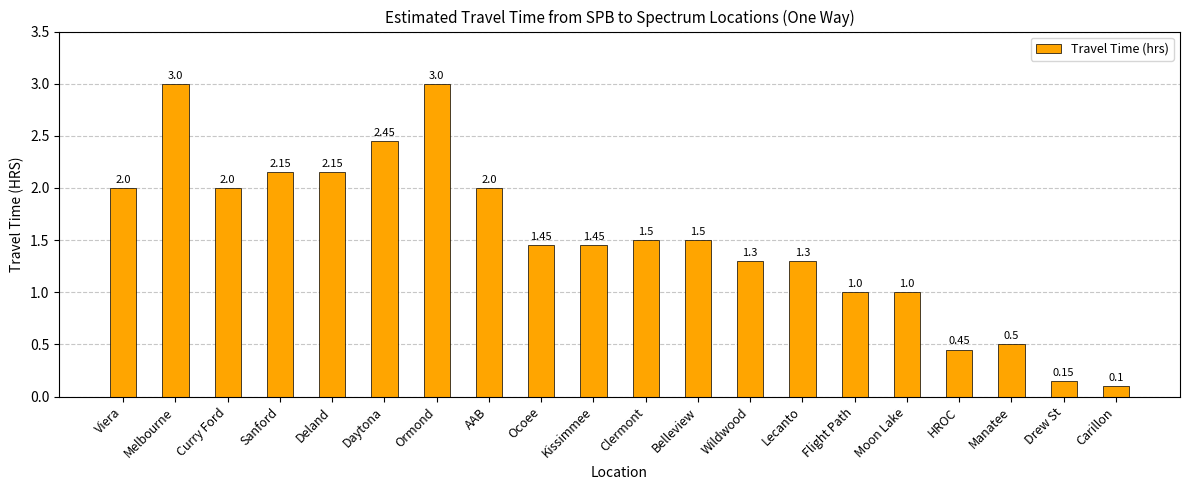

What is the label of the 11th bar from the left?

Clermont